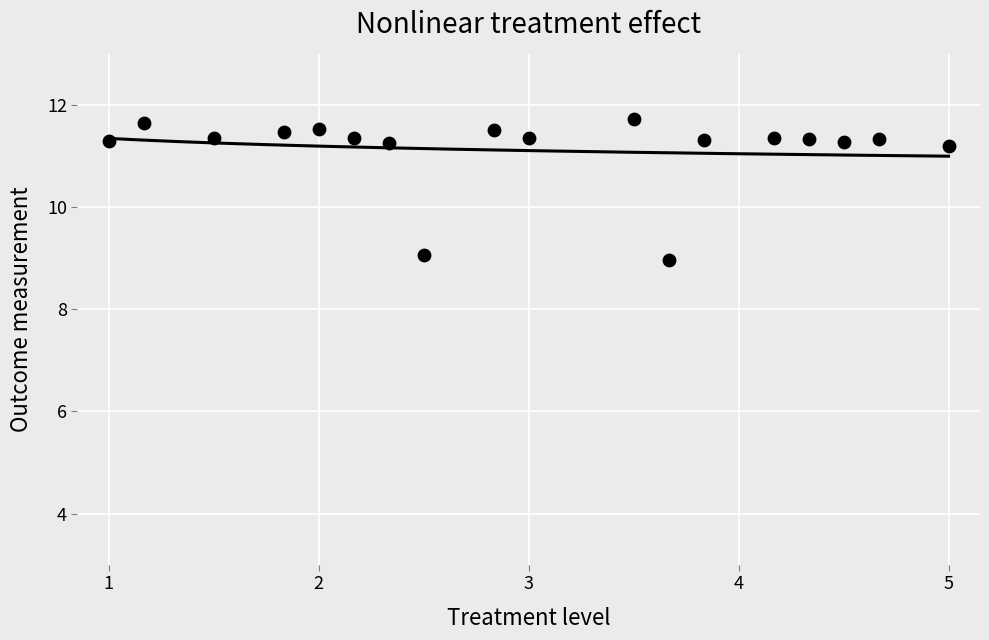

What is the range of X values (max minus min)?

4.0